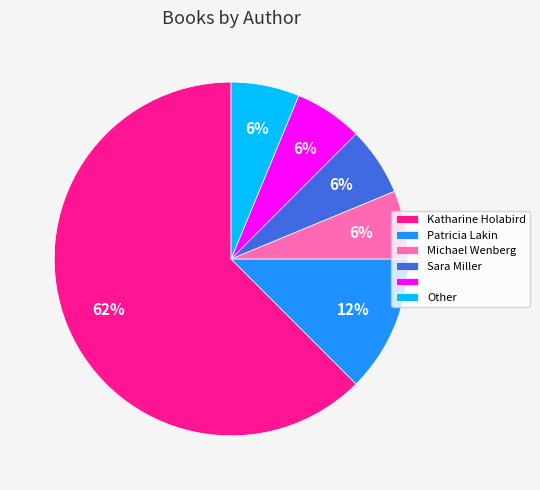

How many slices are in this pie chart?

6